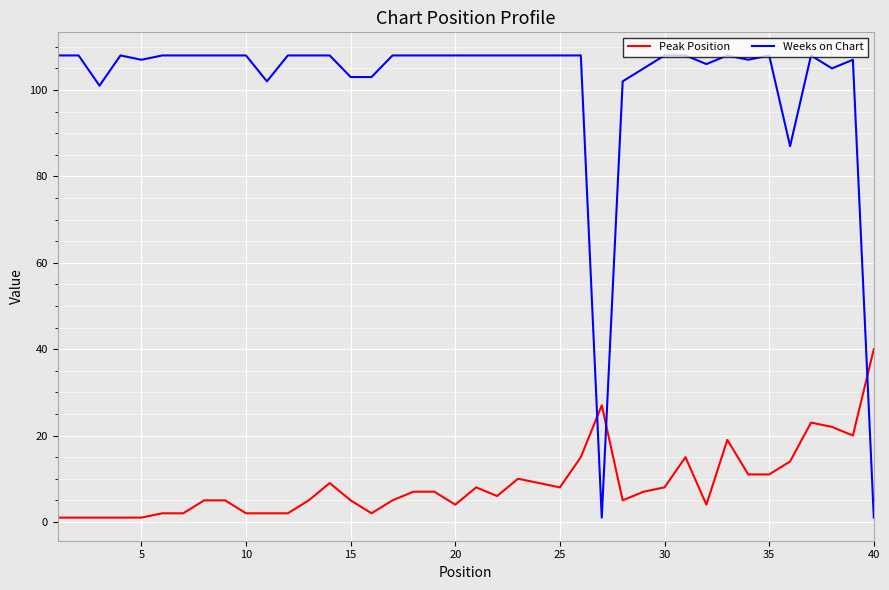

What are all the series names shown in the legend?

Peak Position, Weeks on Chart